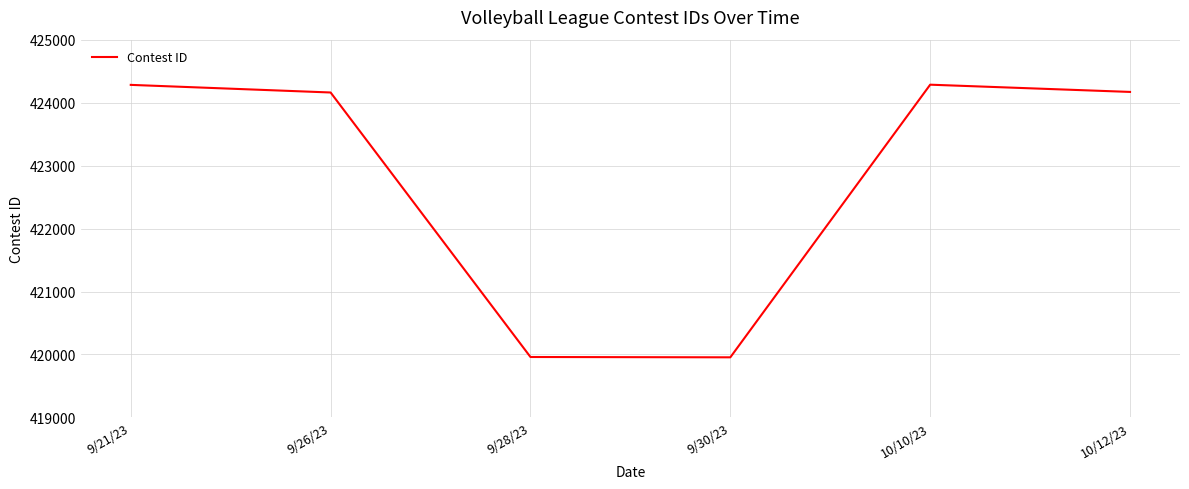

What is the ratio of the value at 9/26/23 to the value at 10/10/23?

1.0